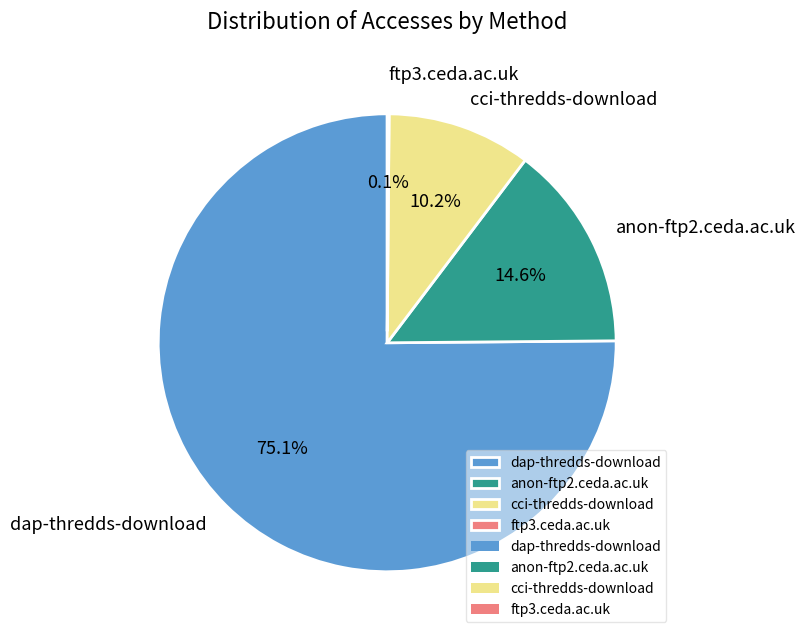

Which category accounts for the majority?

dap-thredds-download